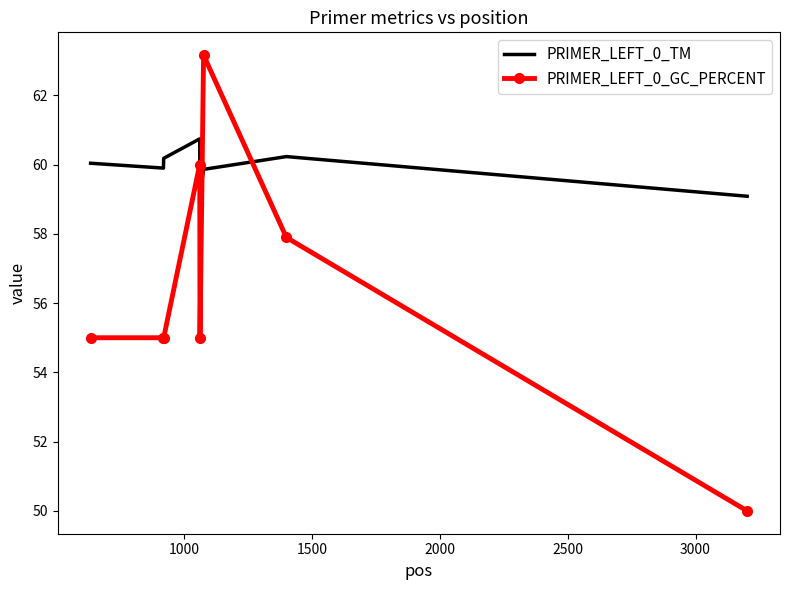

What is the difference between the second highest and minimum values in the PRIMER_LEFT_0_GC_PERCENT series?

10.0